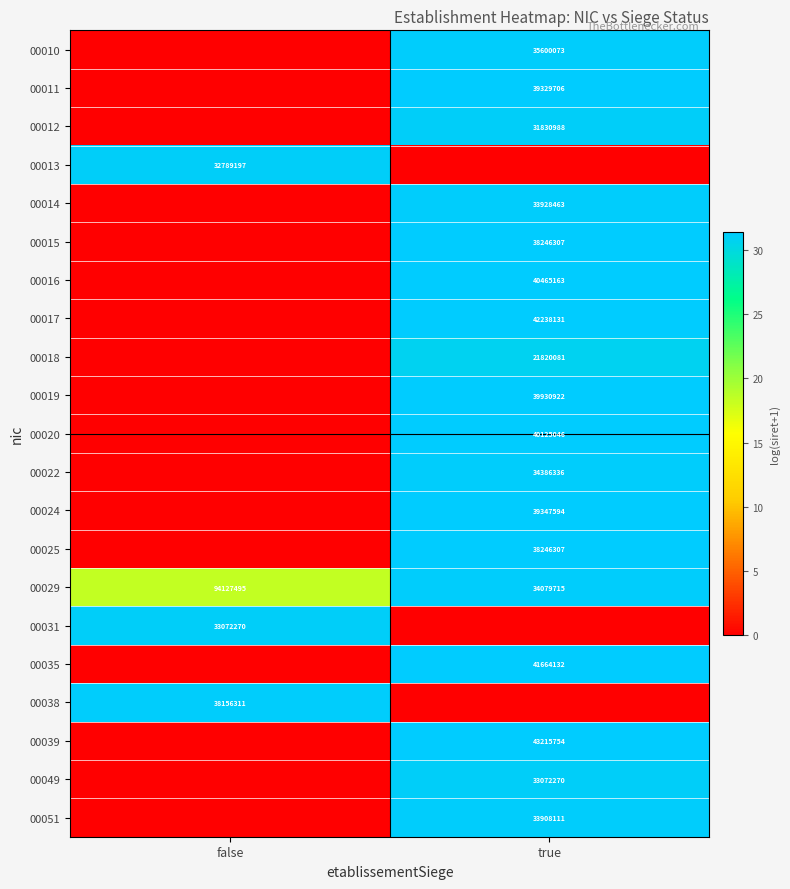

The value of 00038 at false is 38156311. True or false?

True